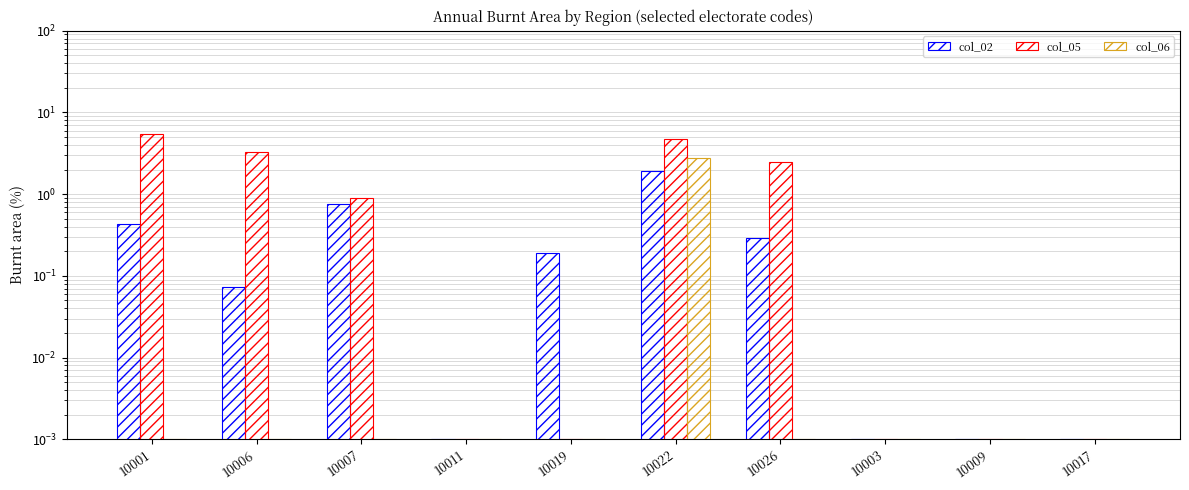

Which series has the largest total across all categories?

col_05